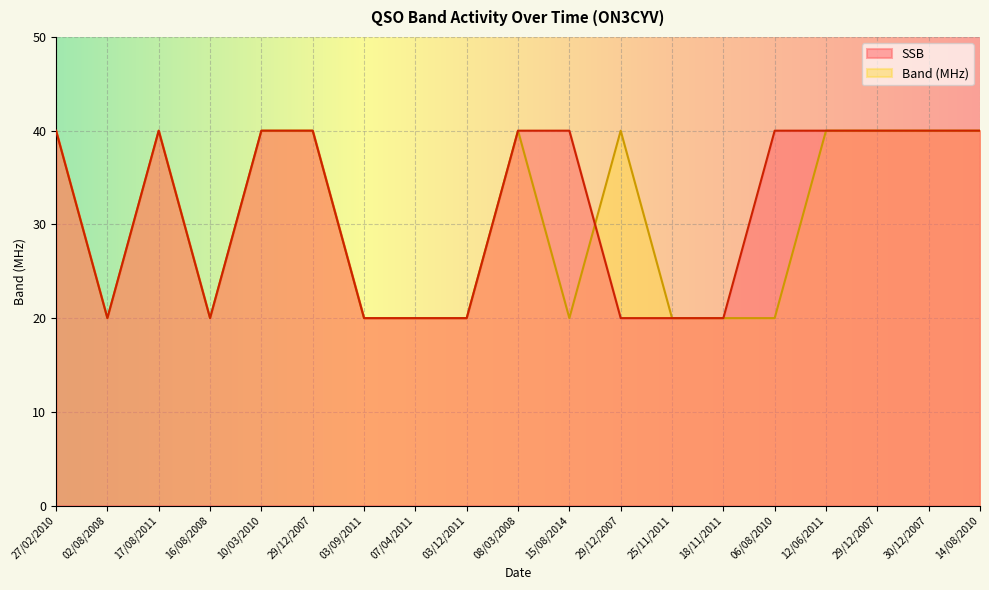

Where is SSB nearest to the value 30?

27/02/2010